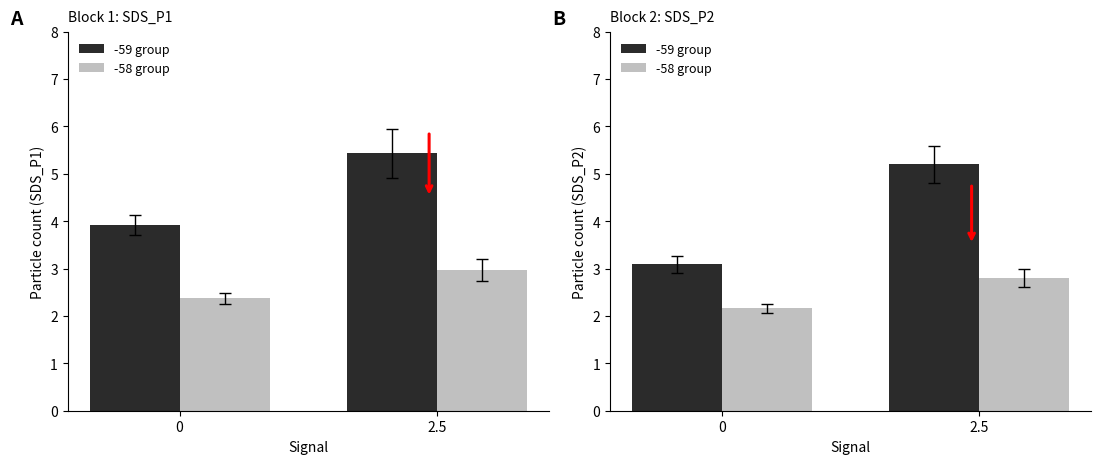

What is the value of the -59 group bar at the 2nd from the left?

5.2